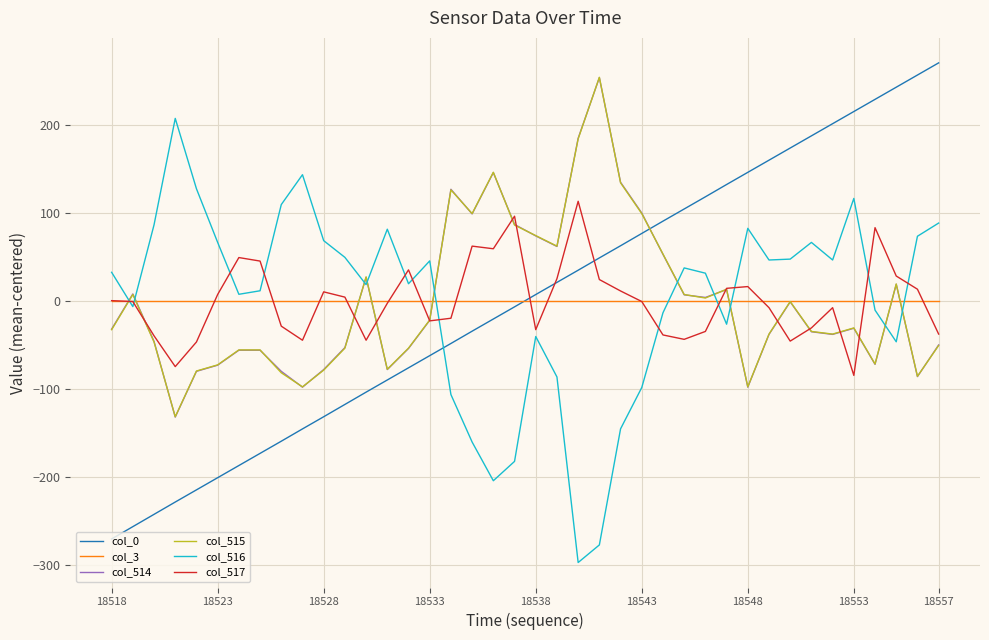

What is the difference between the maximum and minimum values in the col_517 series?

198.0